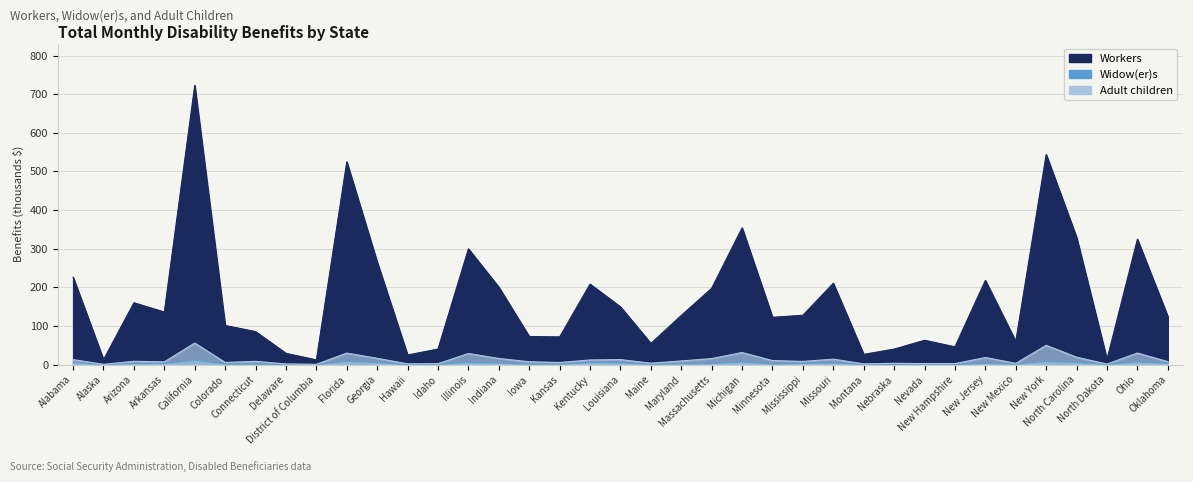

What is the label of the 12th point from the right?

Missouri